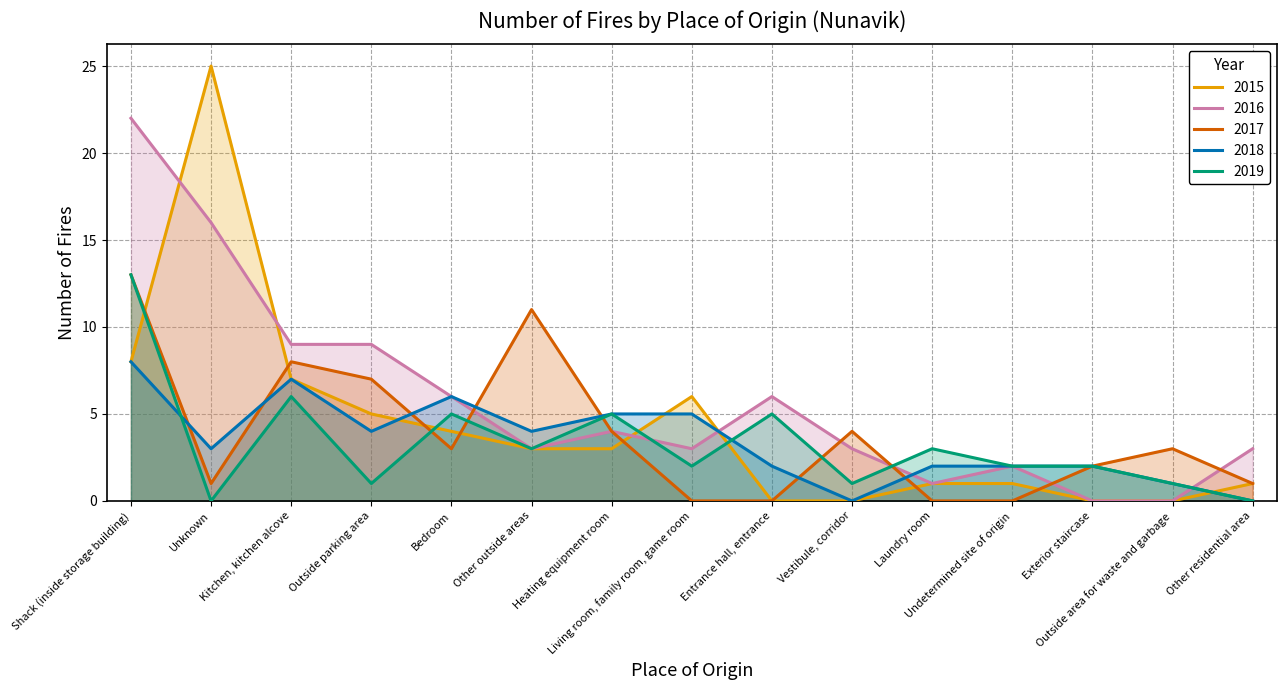

How many times do 2017 and 2015 cross each other?

7